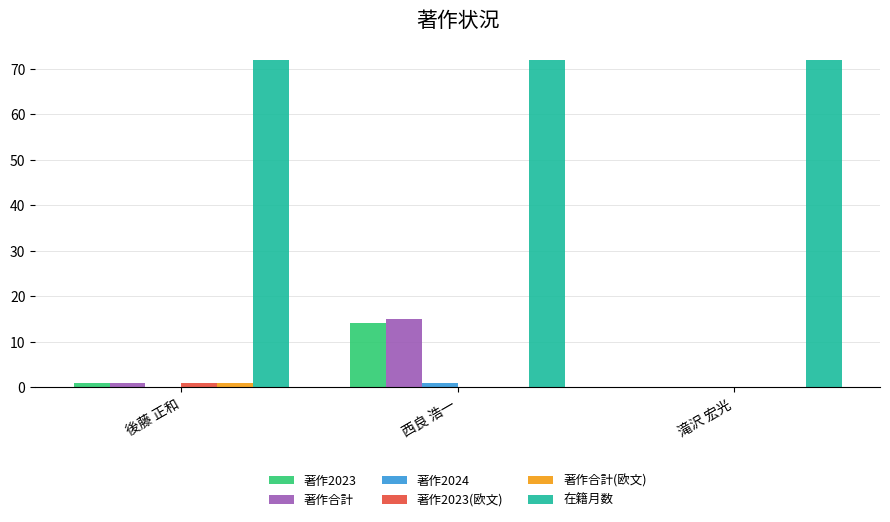

Which series has the largest total across all categories?

在籍月数